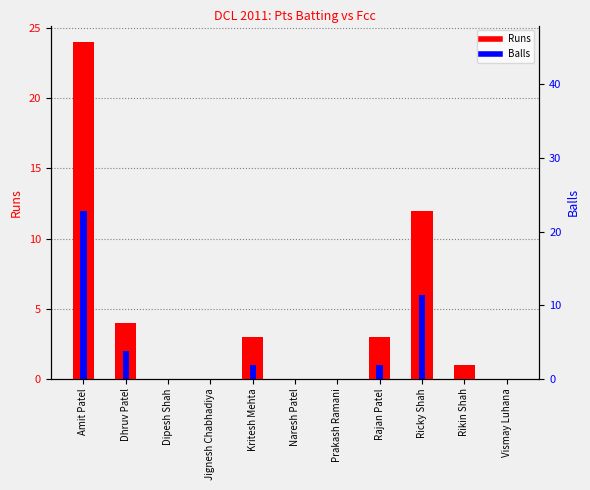

Rank the series by their maximum value, from lowest to highest.

Balls, Runs